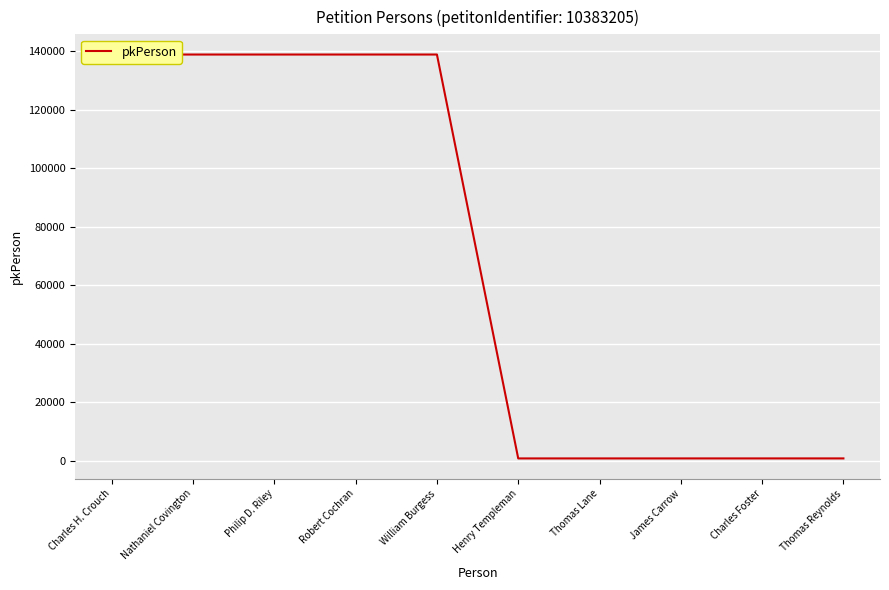

What is the greatest value displayed?

138945